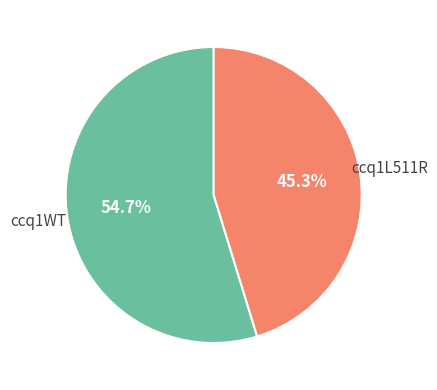

Is ccq1WT the majority of the pie?

Yes